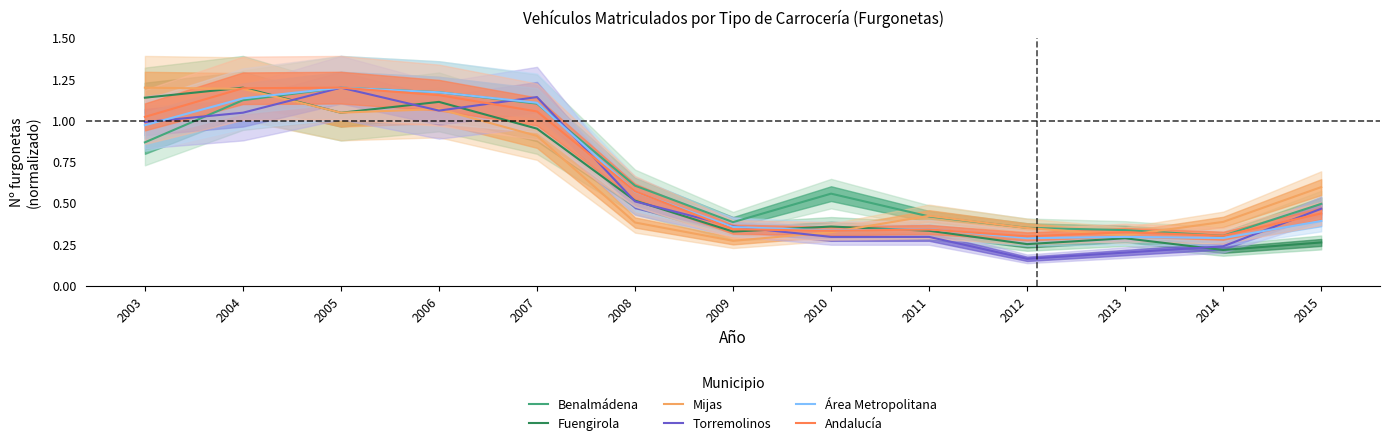

Which series has the largest total across all categories?

Benalmádena